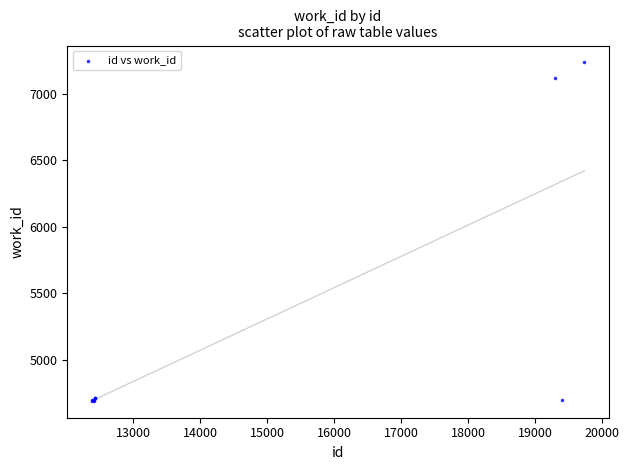

What Y value in the scatter plot is closest to 5964?

7123